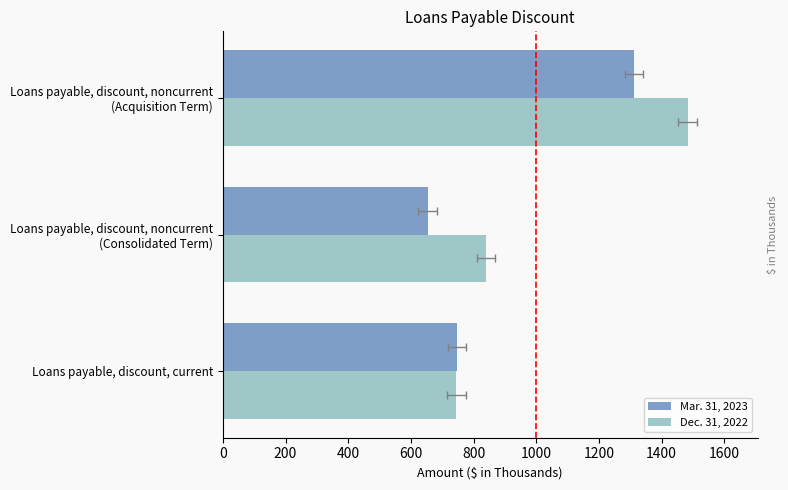

Is it true that Dec. 31, 2022 equals 1441 at Loans payable, discount, noncurrent (Consolidated Term)?

False